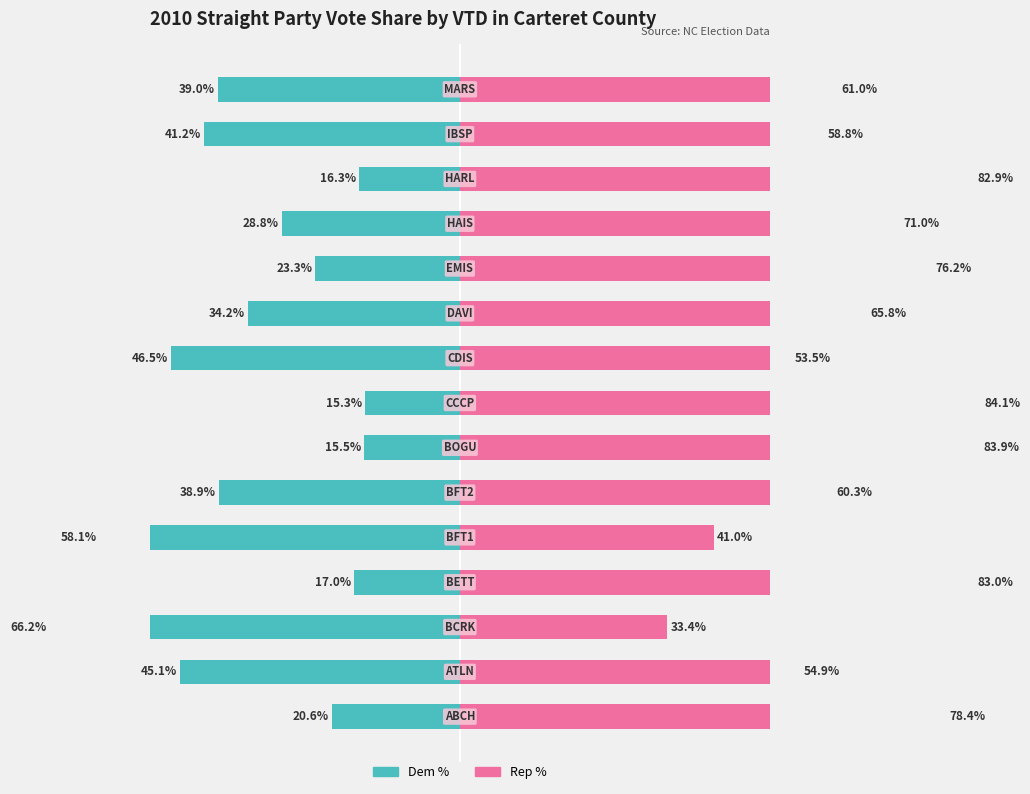

Where is Rep % nearest to the value 0?

BCRK